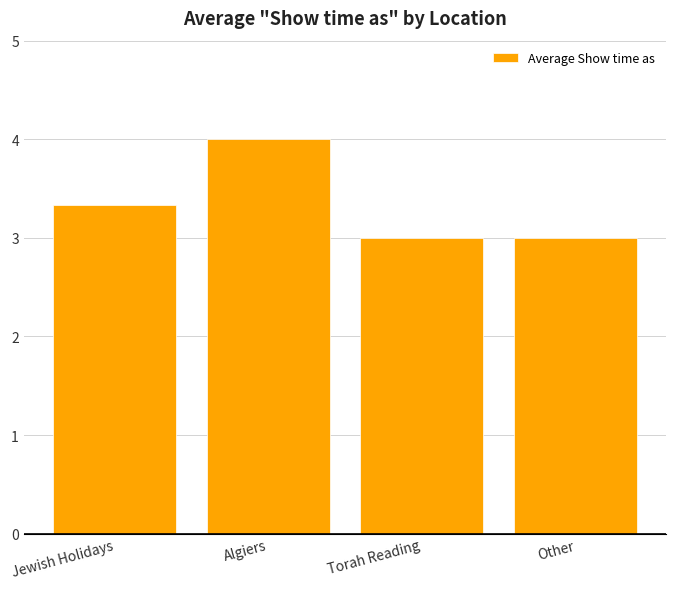

What is the label of the 4th bar from the left?

Other